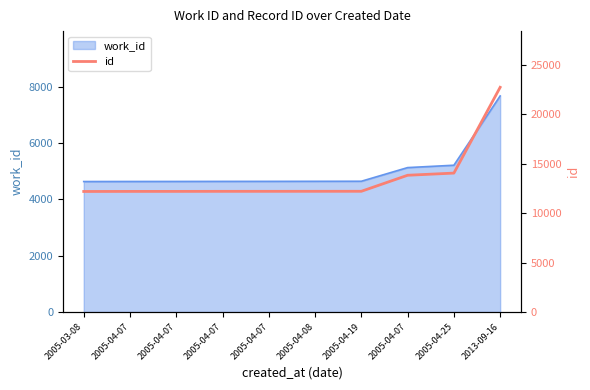

What is the difference between the values at 2005-04-07 and 2005-04-07?

1627